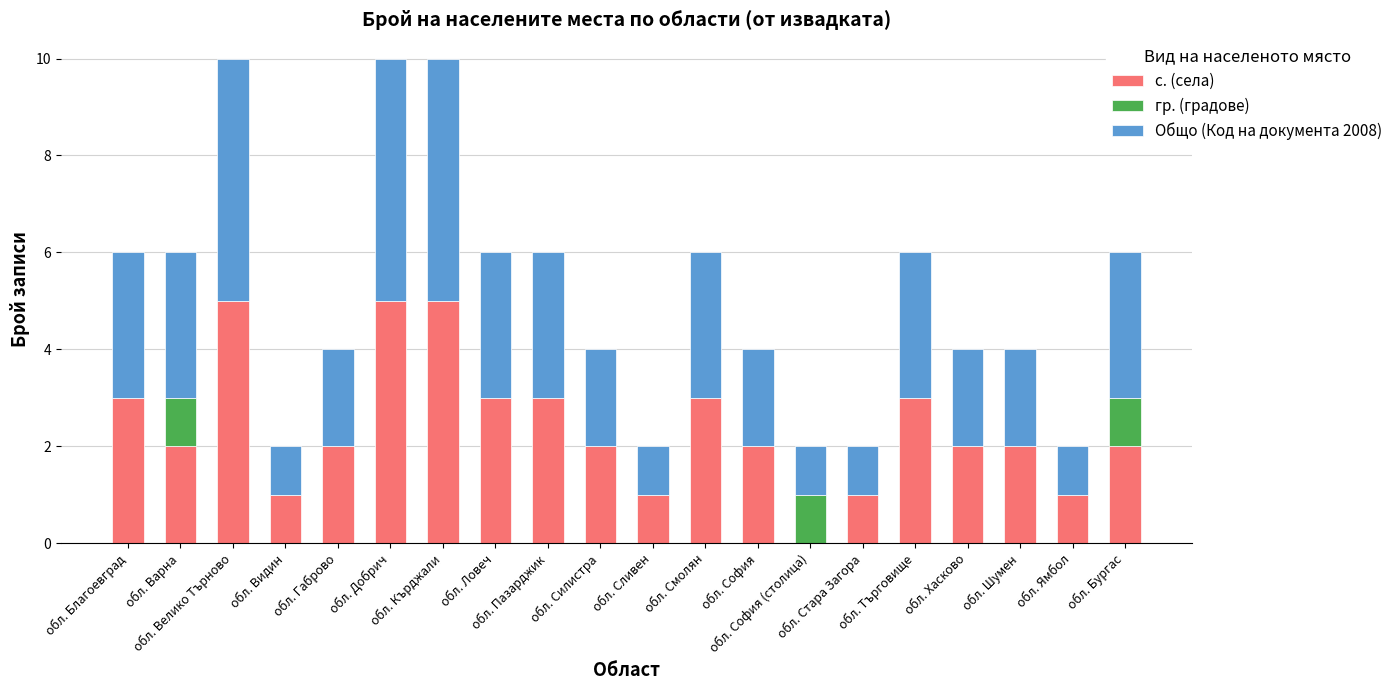

What is the maximum value for с. (села)?

5